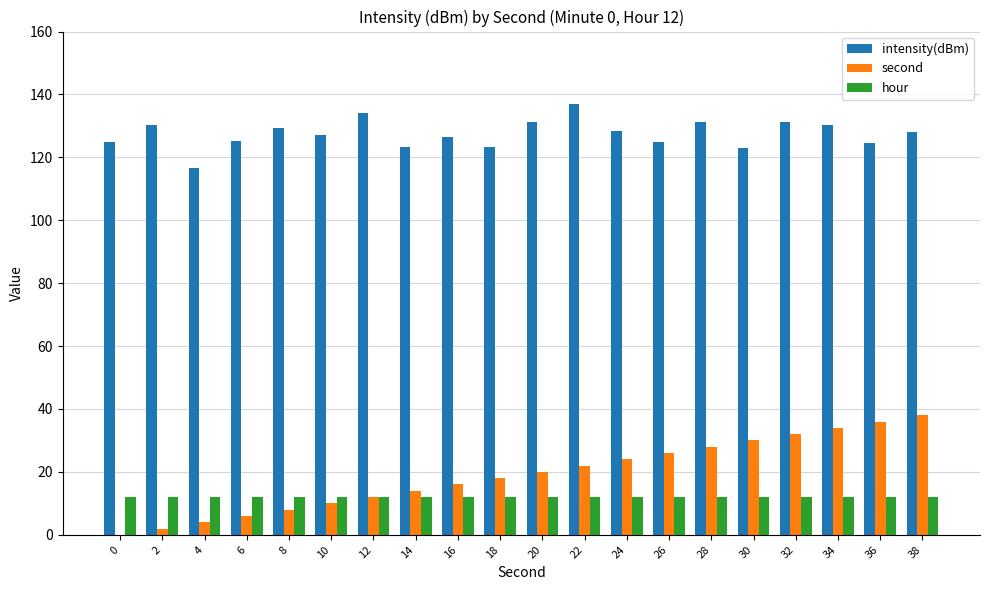

Which series changed the most between 0 and 34?

second